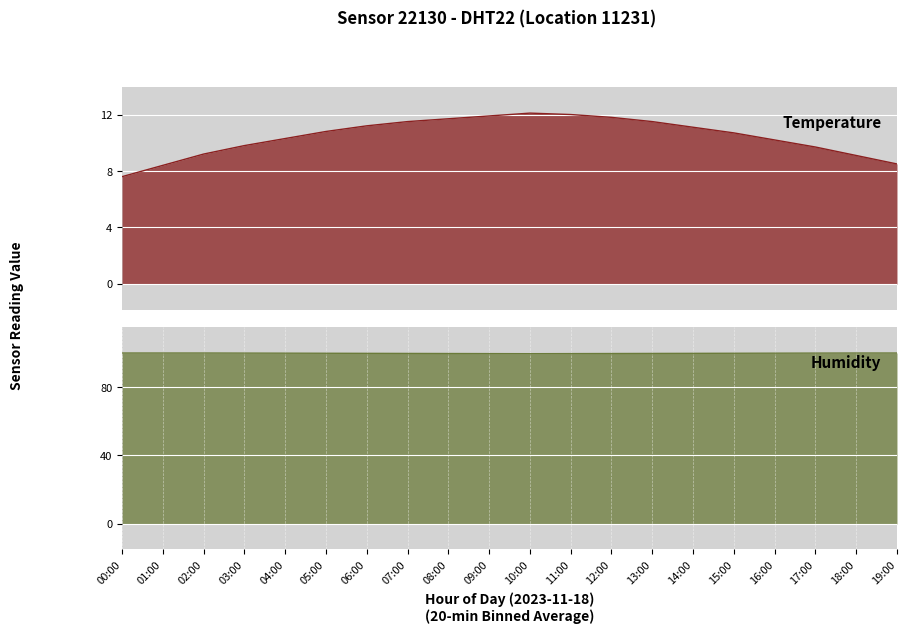

At which label does temperature first exceed 10?

04:00